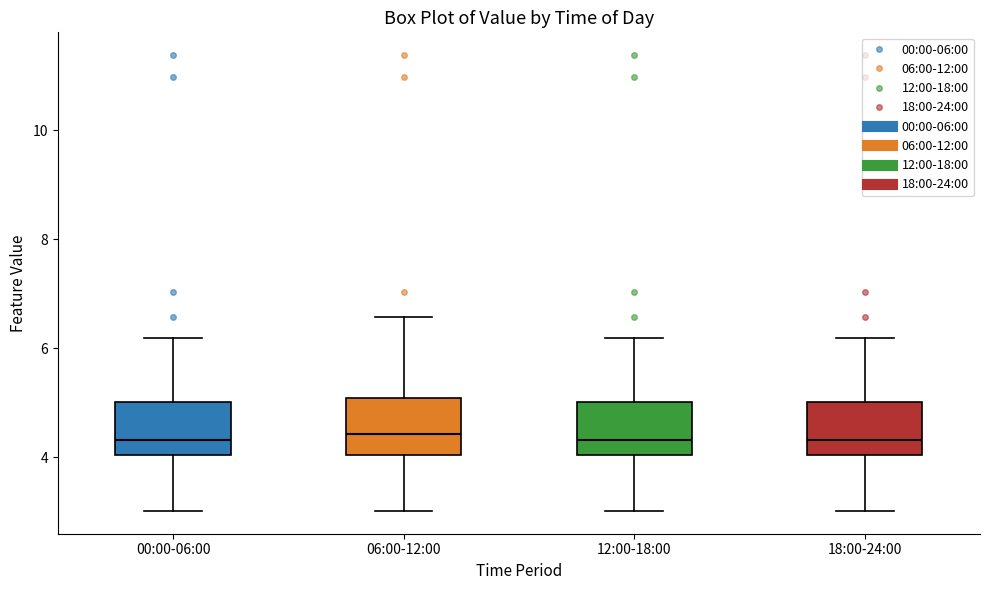

Where is the upper edge of the box for 00:00-06:00 on the y-axis? The values are not printed on the chart, so give them approximately, as read against the axis.

5.0